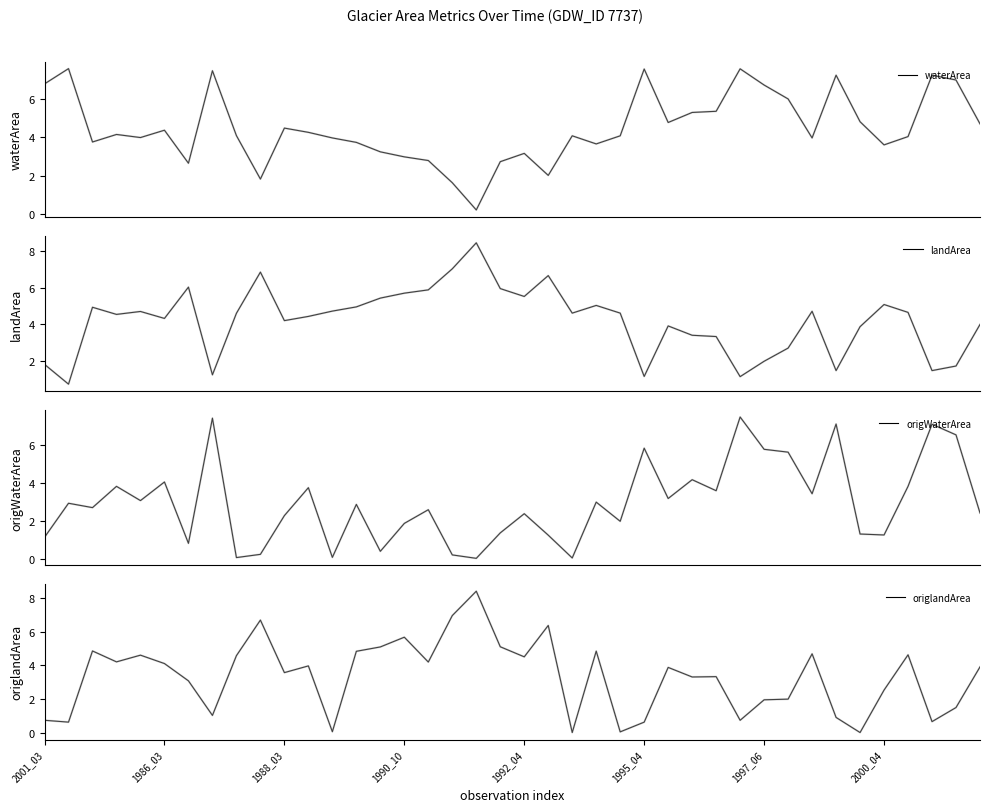

What is the label of the 11th point from the right?

29